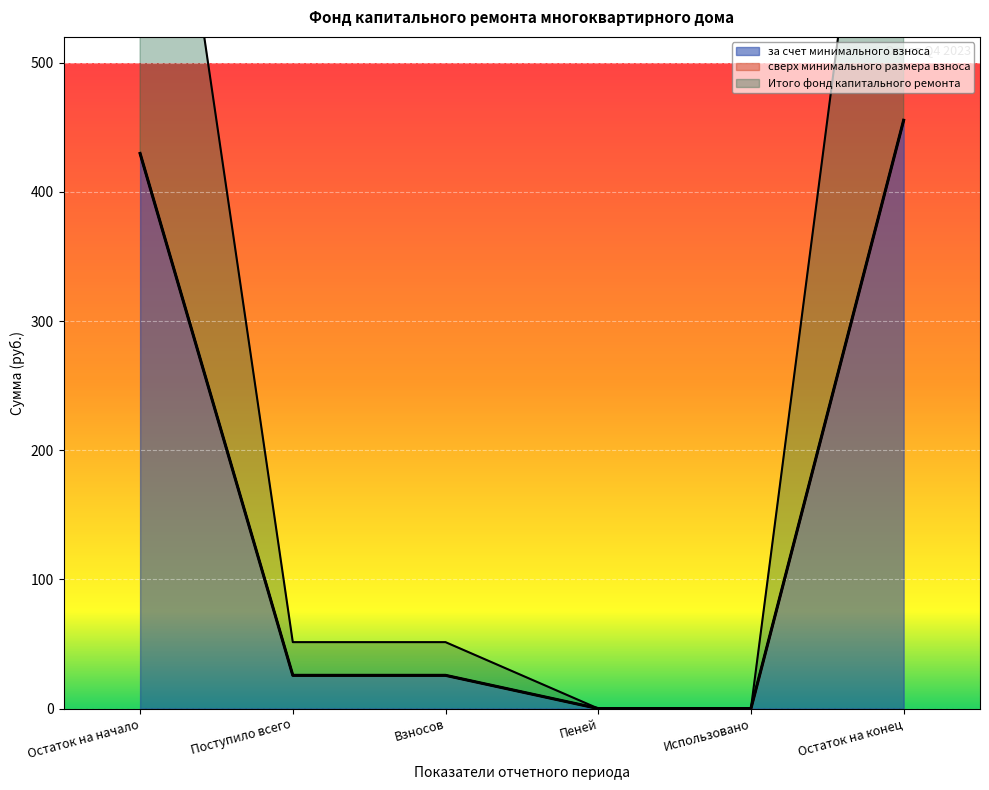

How many values in the за счет минимального взноса series are below 25?

2